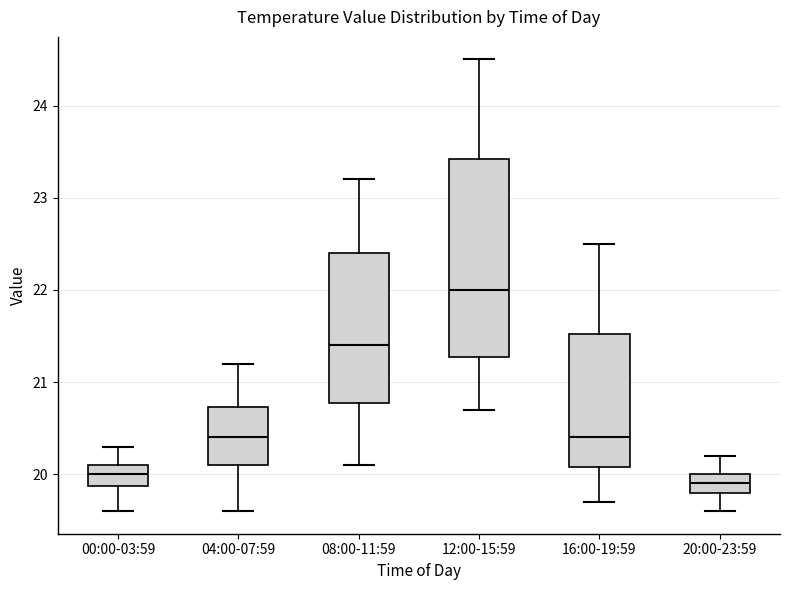

Which box has the lowest median line?

20:00-23:59